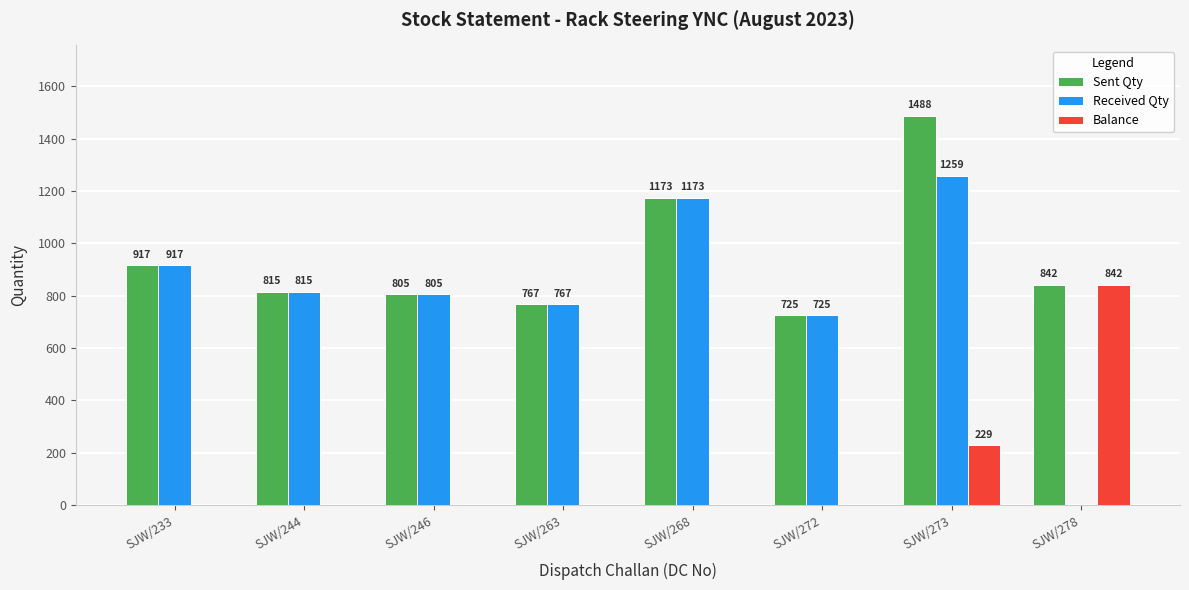

How many groups of bars are there?

8